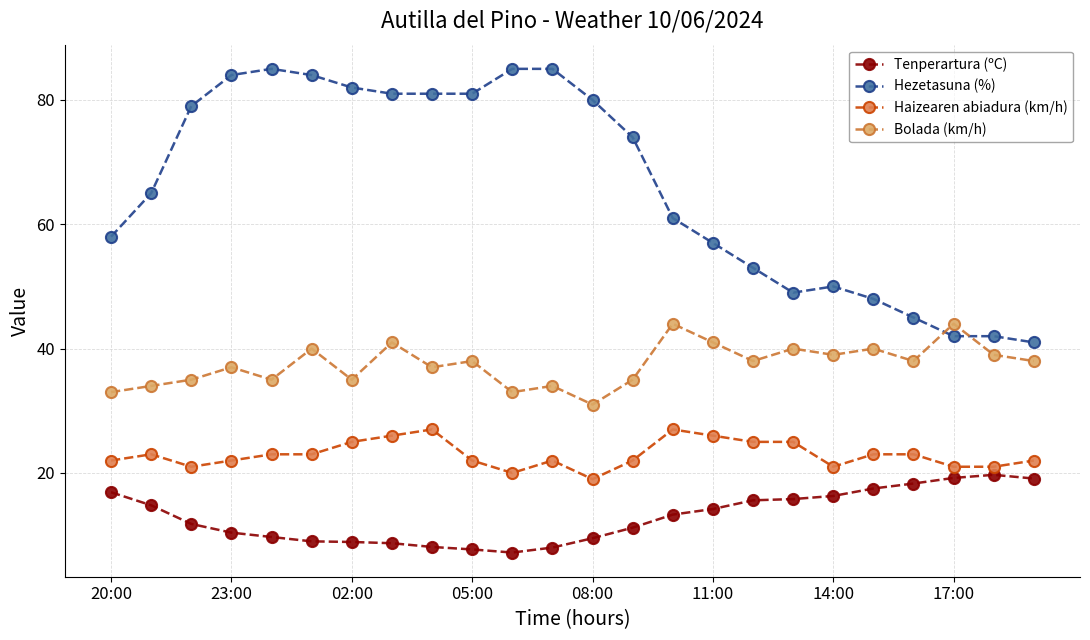

List the series in order of their overall mean, highest first.

Hezetasuna (%), Bolada (km/h), Haizearen abiadura (km/h), Tenperartura (ºC)